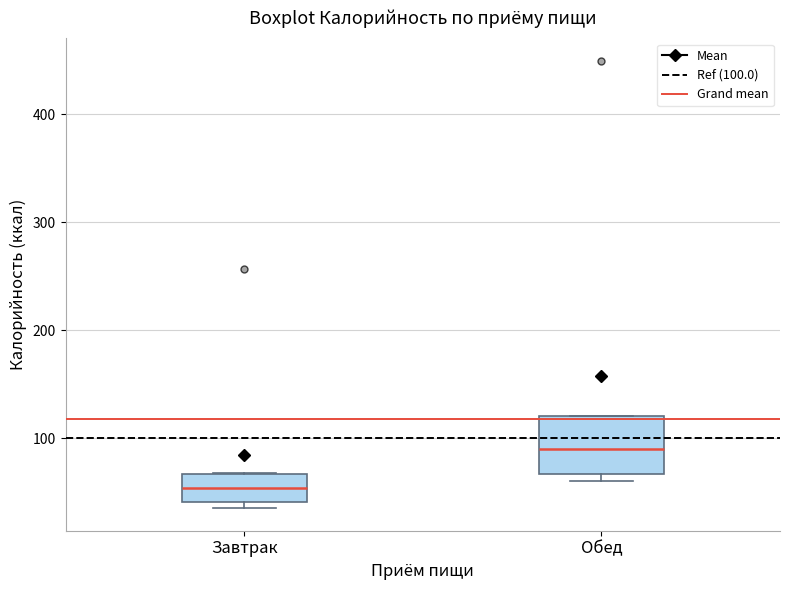

Comparing the boxes themselves (not the whiskers), which one is the tallest?

Обед